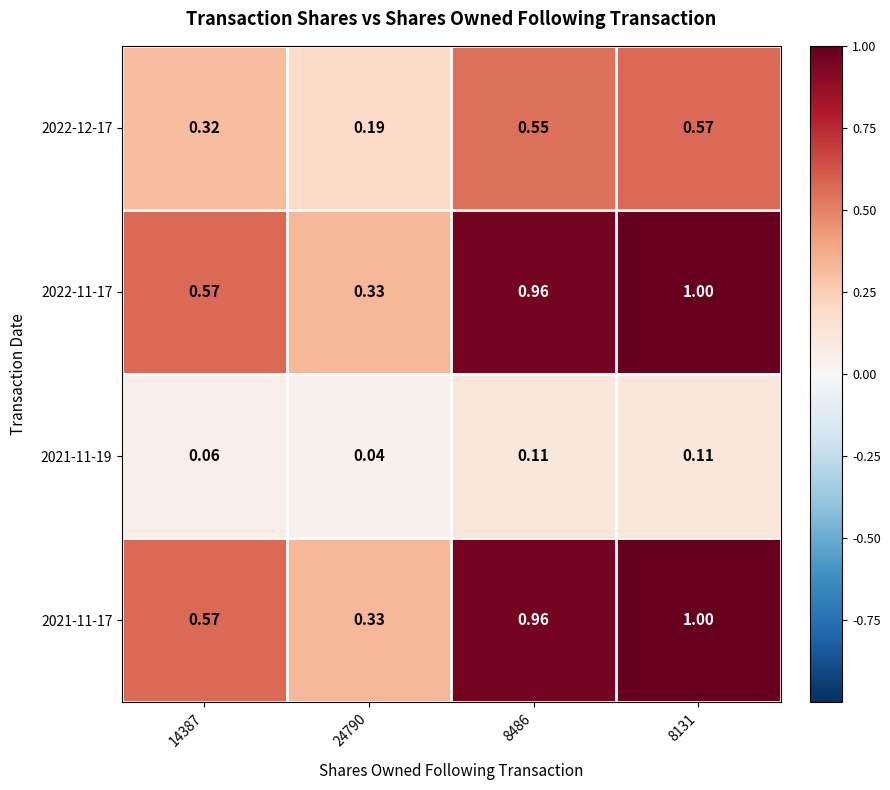

Is the value of 2022-12-17 at 8131 greater than the value of 2022-11-17 at 8486?

No